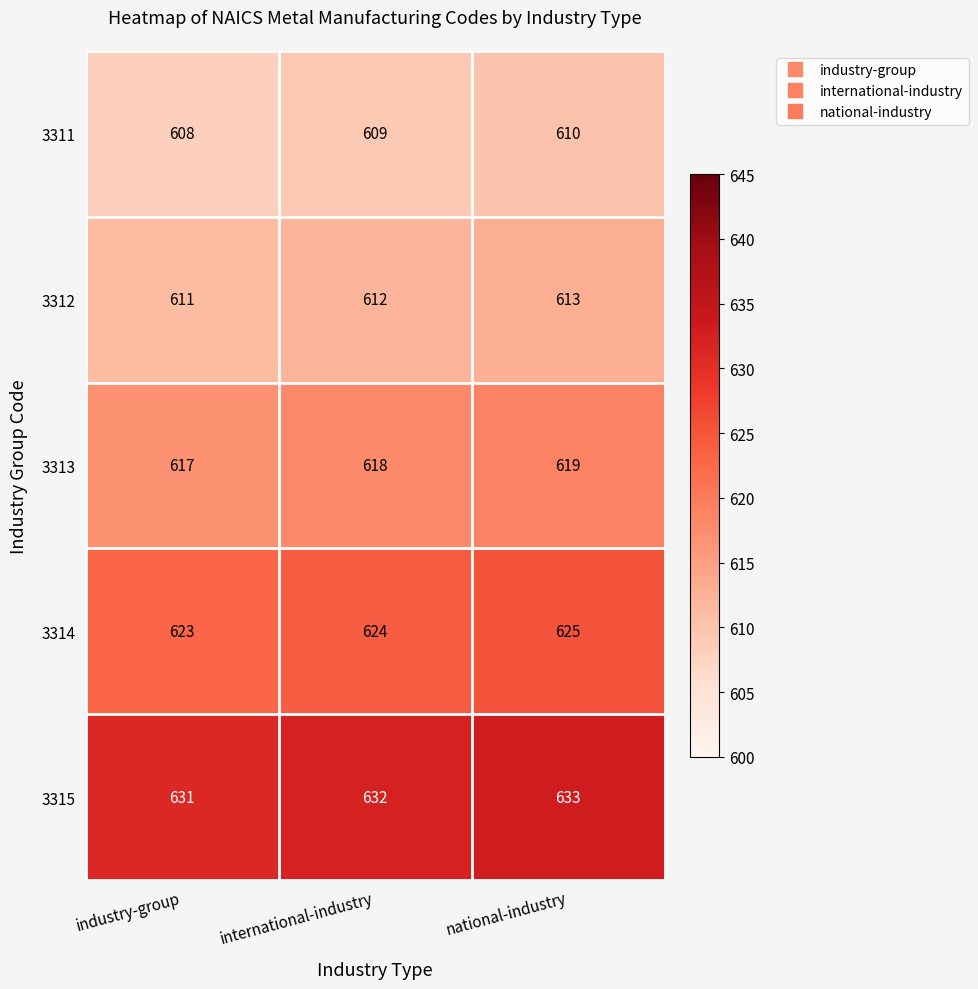

List the series in order of their peak value, lowest first.

3311, 3312, 3313, 3314, 3315